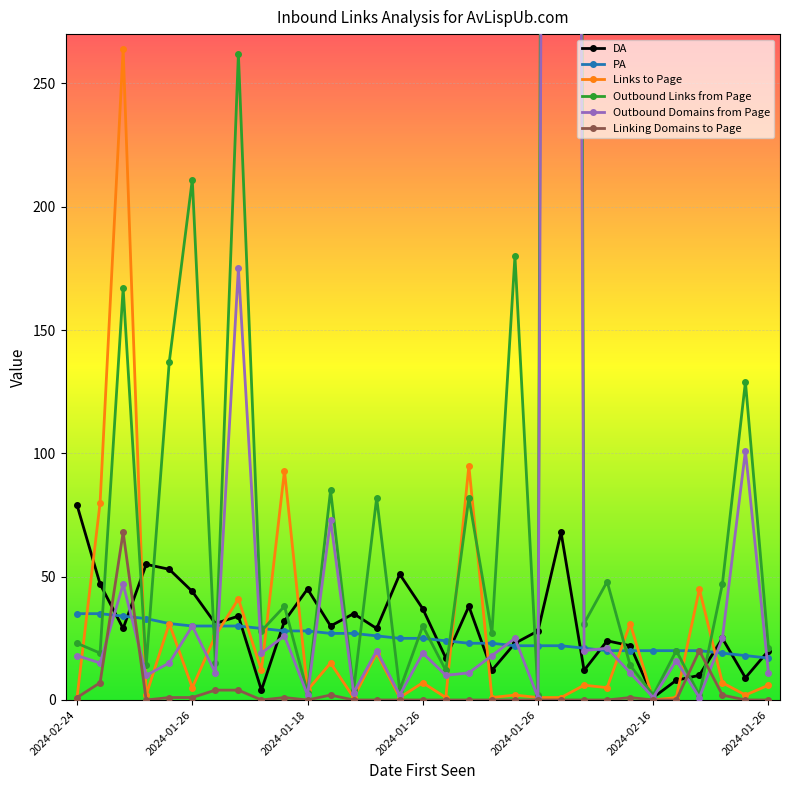

The value of PA at 2024-01-18 is 42. True or false?

False